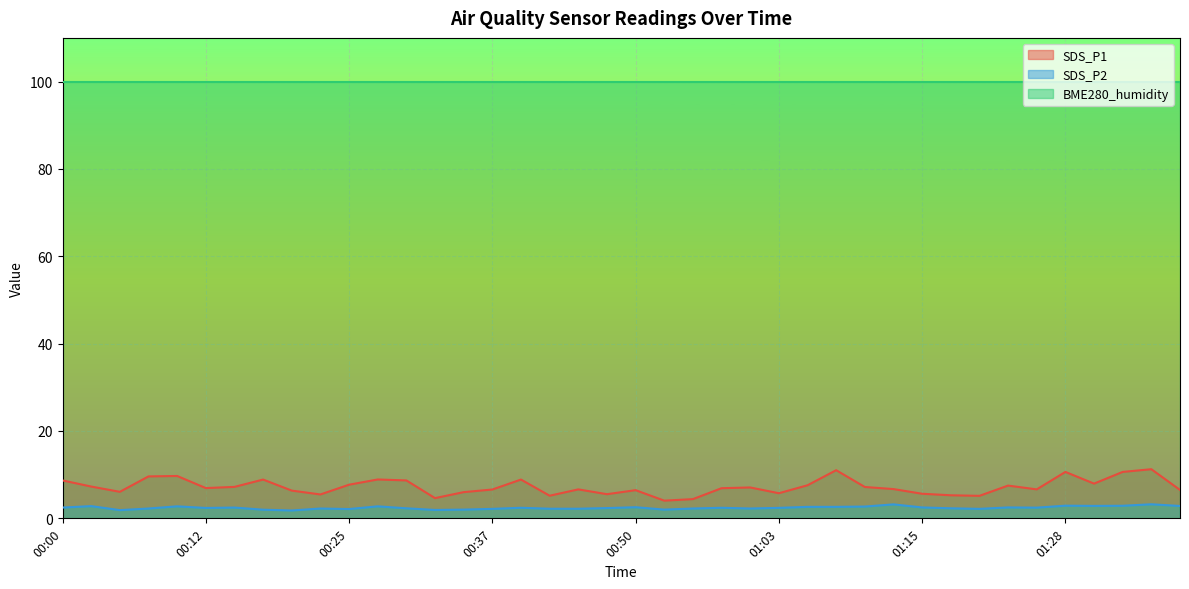

How many lines are shown in the chart?

3